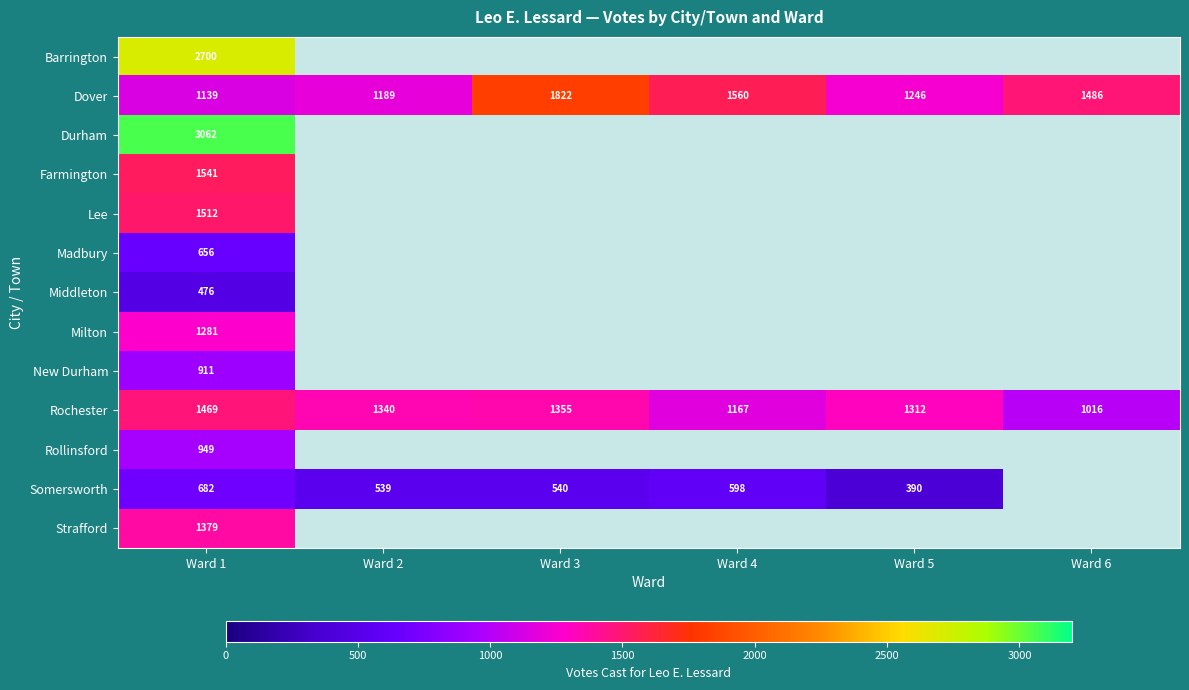

List the labels in order of Rochester value, smallest first.

Ward 6, Ward 4, Ward 5, Ward 2, Ward 3, Ward 1